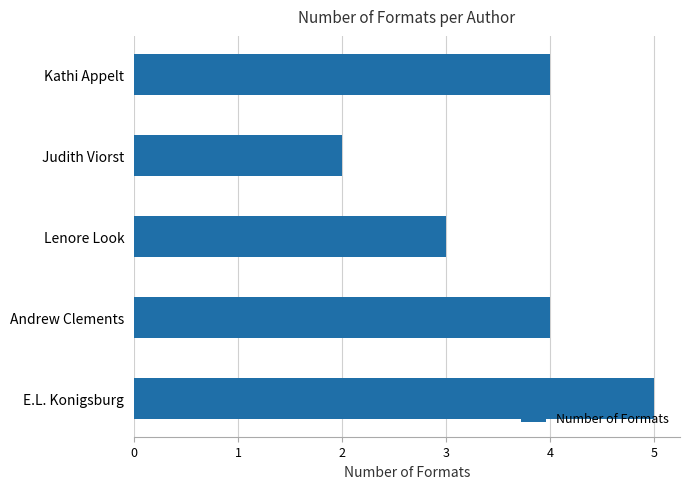

The chart shows a value of 4 at Andrew Clements. True or false?

True